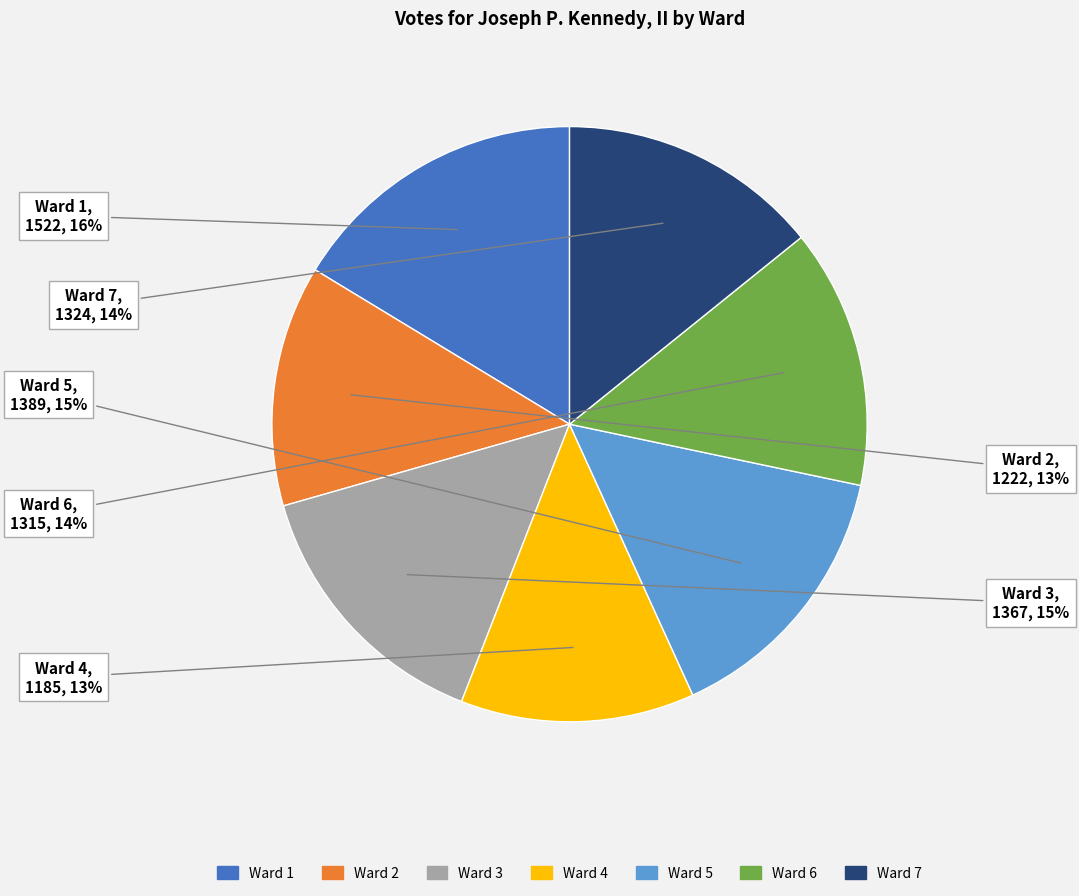

To the nearest percent, what is the combined percentage of Ward 6 and Ward 3?

29%